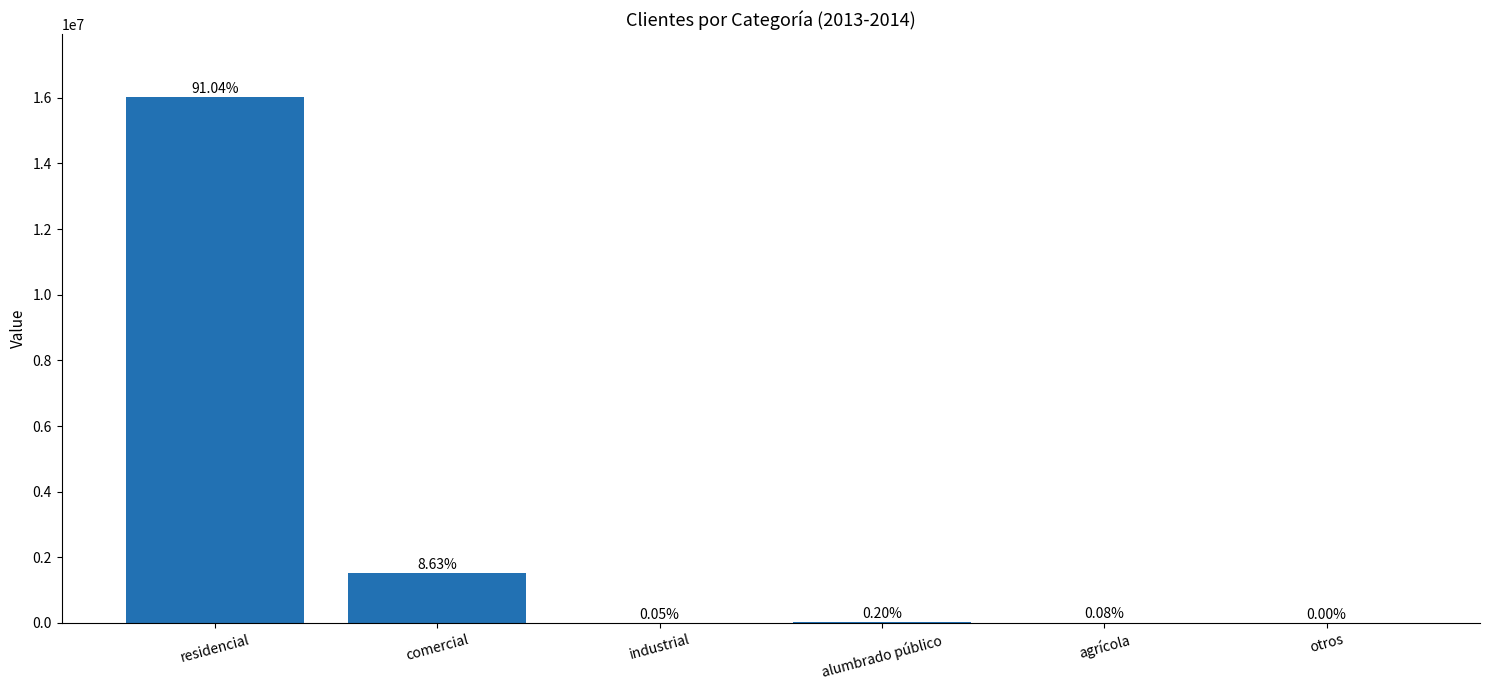

Are the bars horizontal?

No